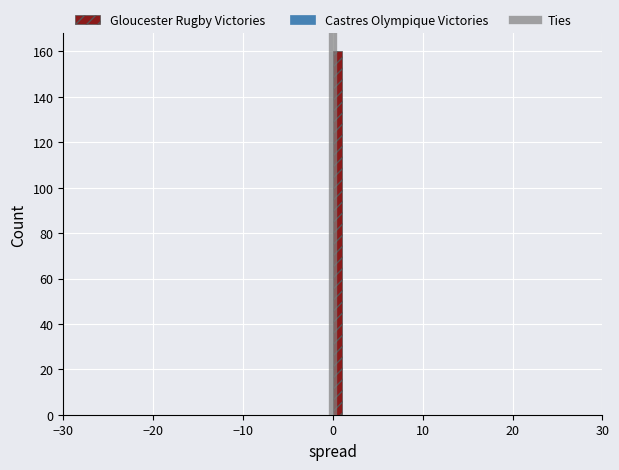

Around what value on the x-axis is the tallest bar? Give the approximate position of its centre, as read against the axis.

1